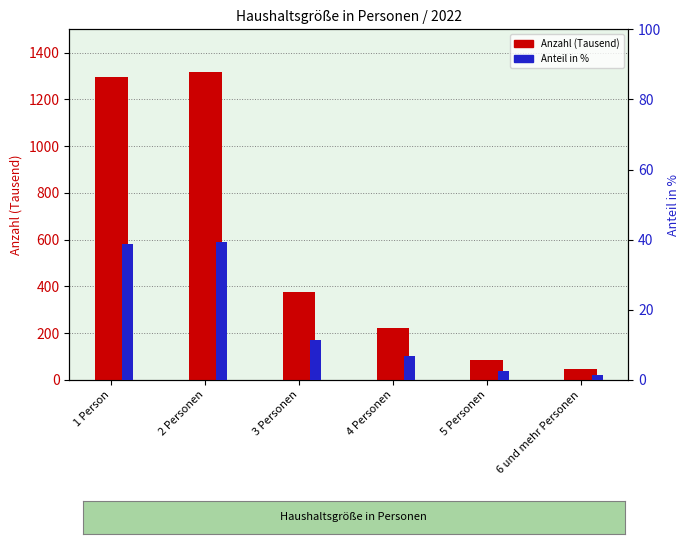

Which series has the largest total across all categories?

Anzahl (Tausend)